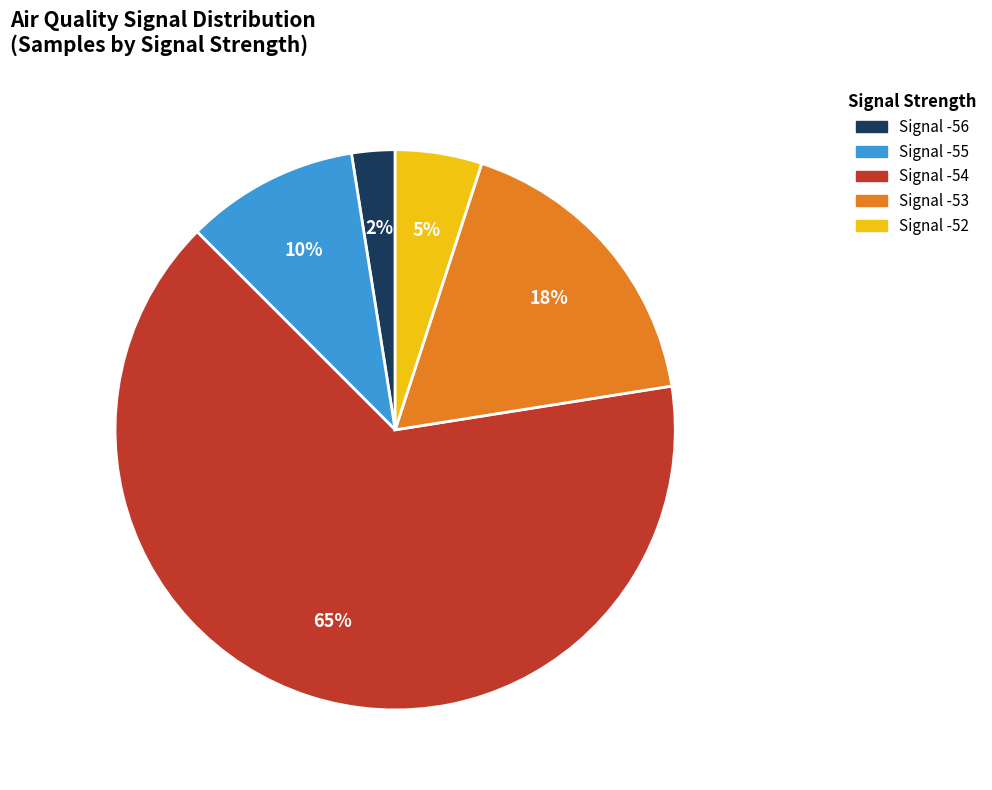

To the nearest percent, what is the average slice percentage?

20%